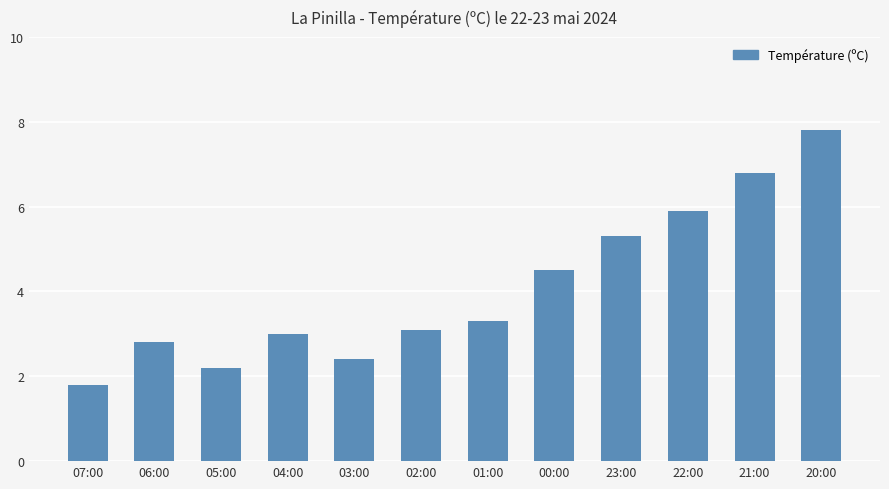

Which has a higher value, 04:00 or 02:00?

02:00